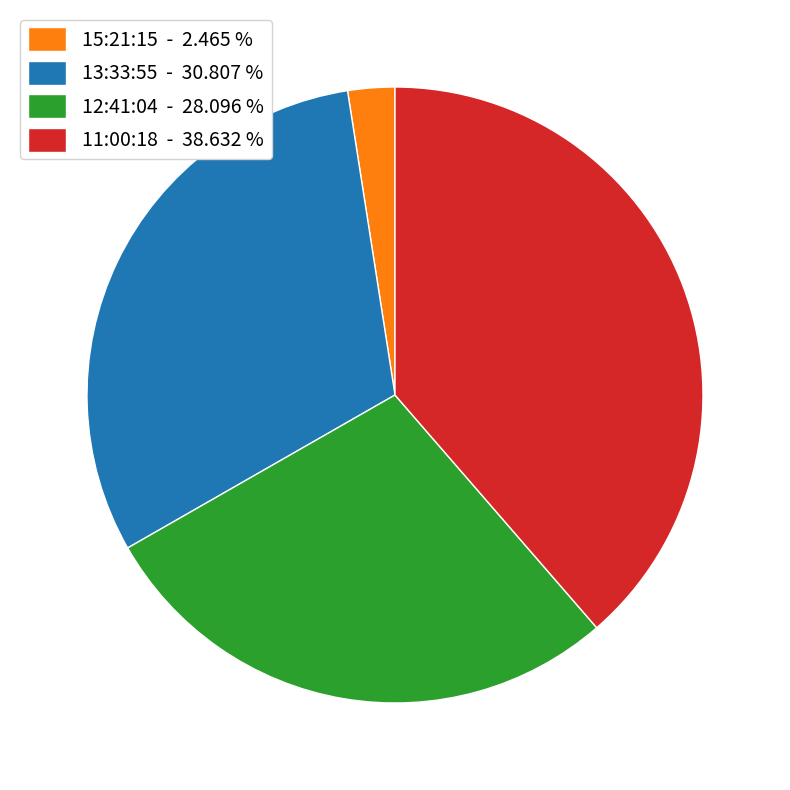

Does 15:21:15 - 2.465 % represent more than half of the total?

No